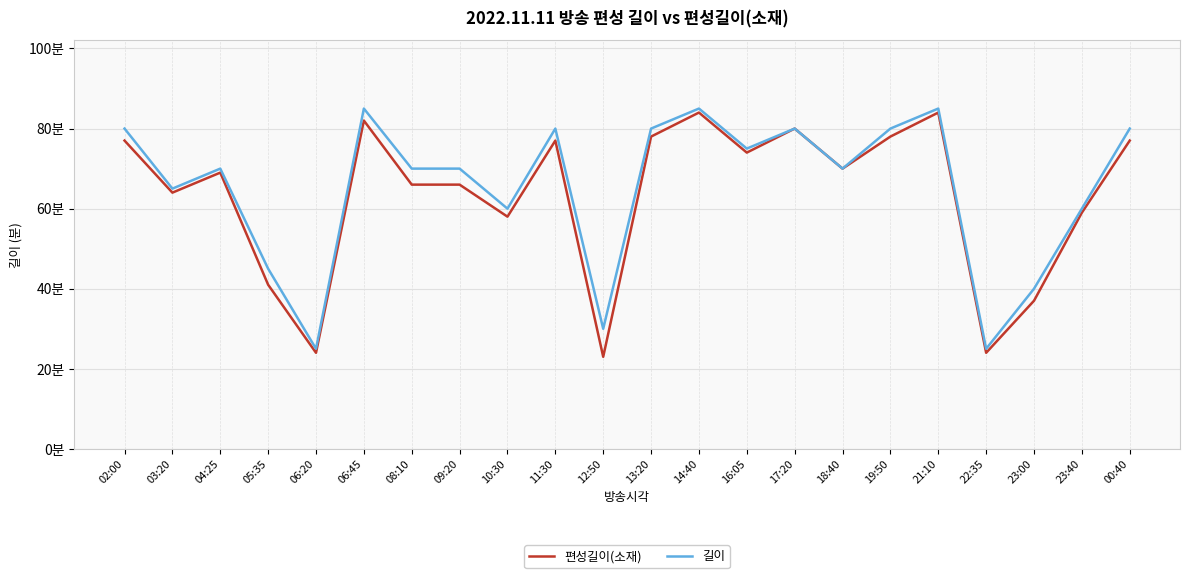

Which series has the largest total across all categories?

길이